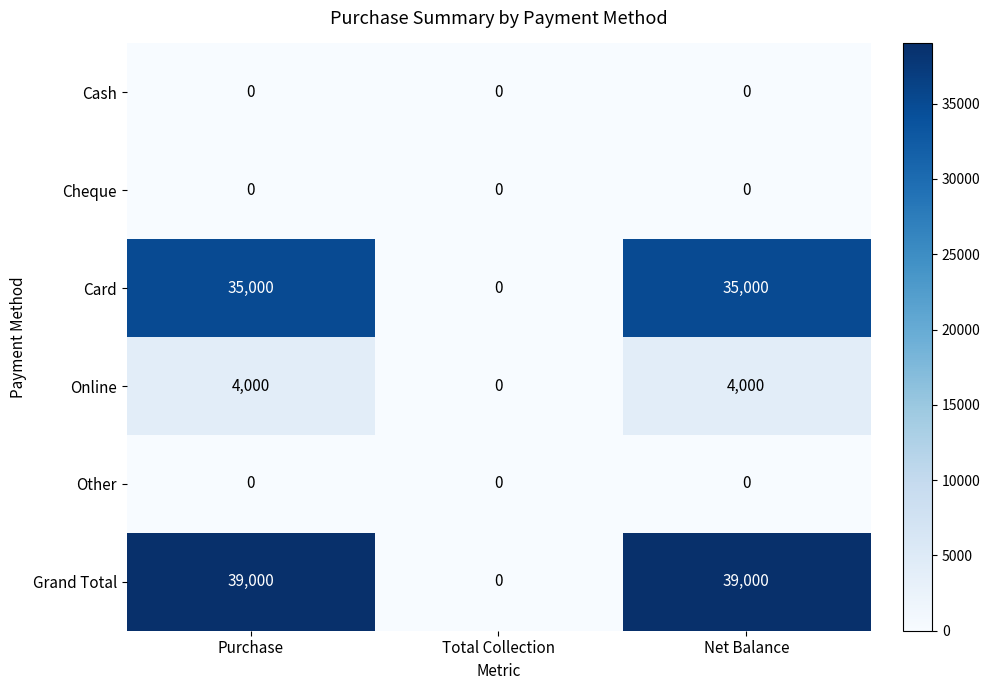

Is the value of Card at Purchase greater than the value of Online at Net Balance?

Yes